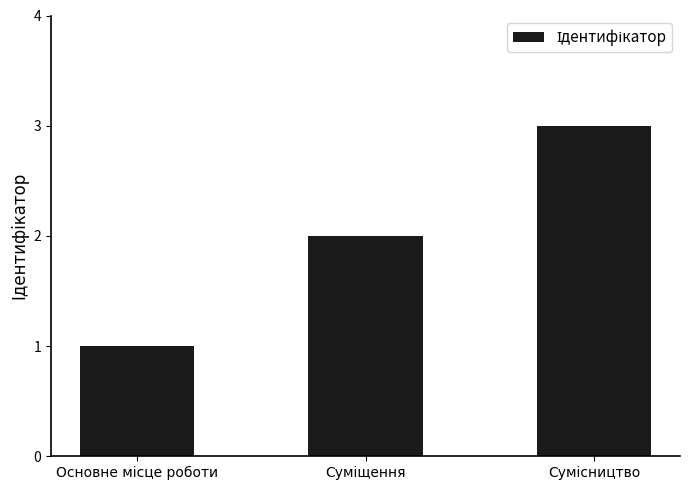

What is the sum of all values?

6